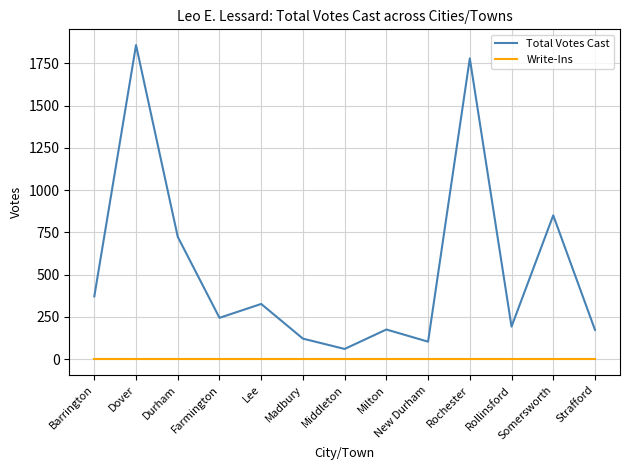

Which category has the highest value across all series?

Dover